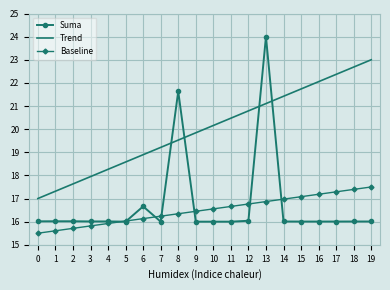

Is the value of Baseline at 13 greater than the value of Suma at 16?

Yes